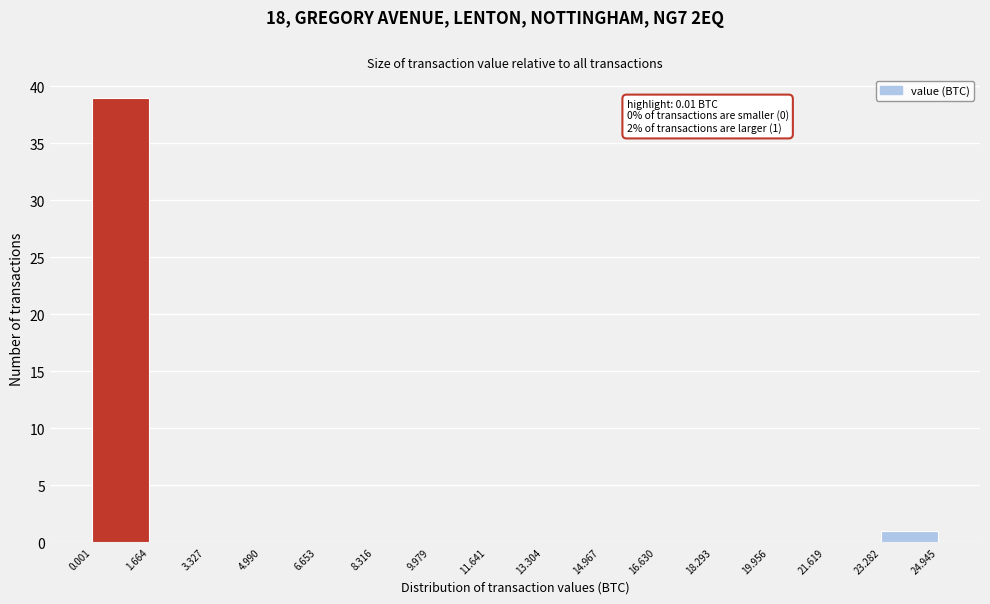

Which range on the x-axis has the tallest bar?

0.001 to 1.664